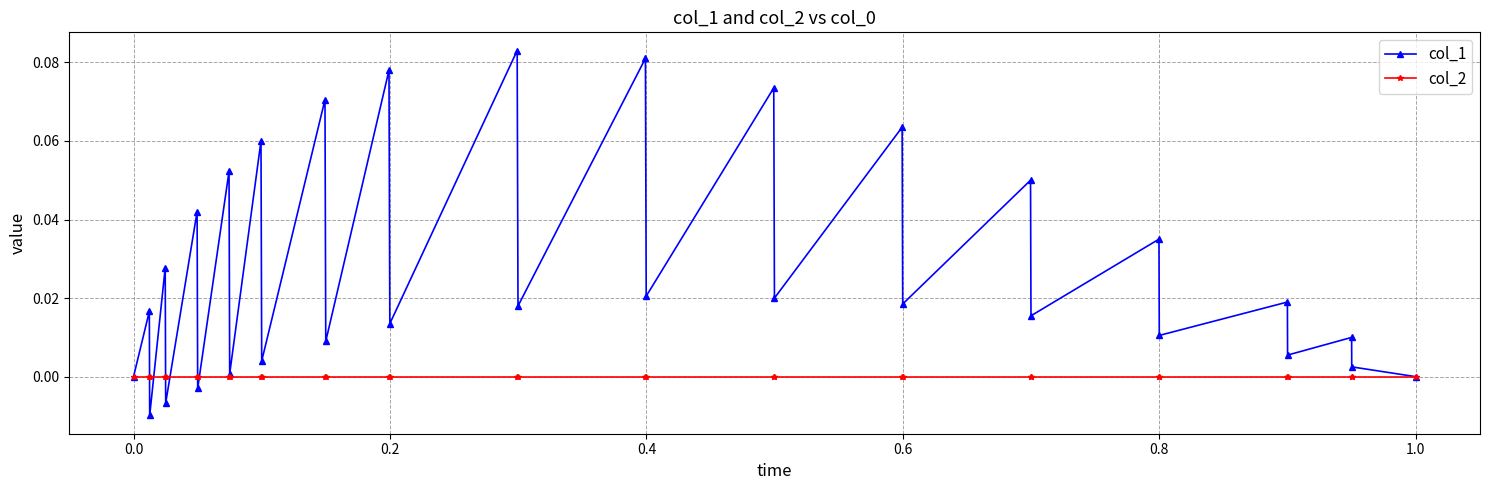

Which series has the largest total across all categories?

col_1